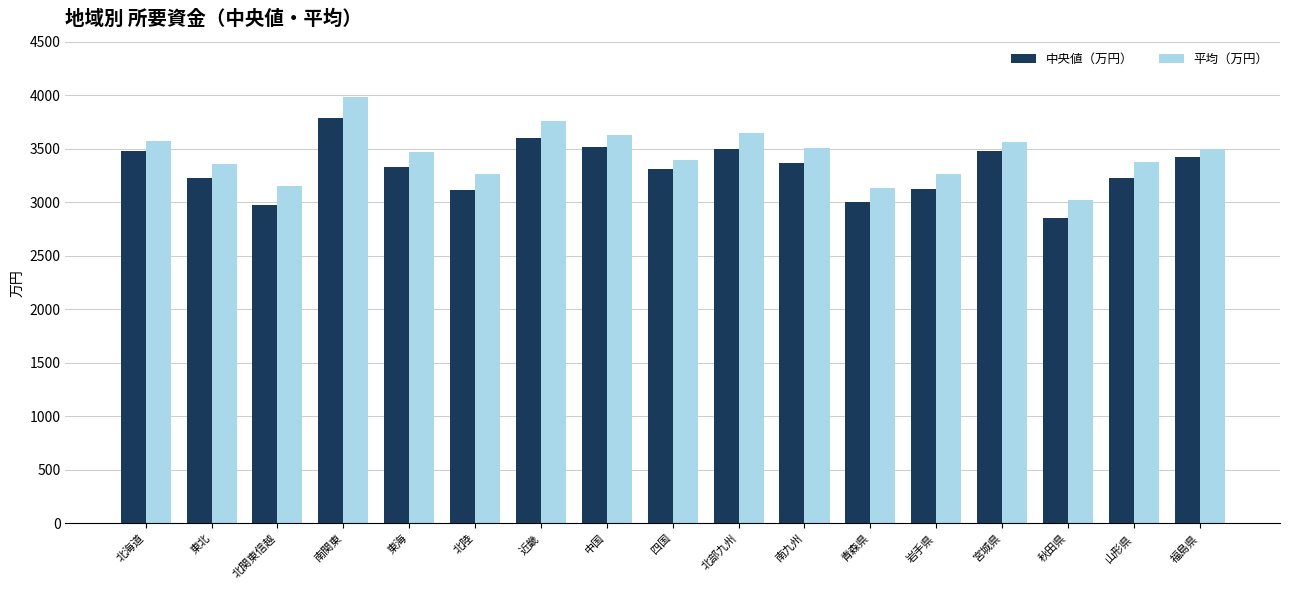

At how many categories does at least one series exceed 3696?

2